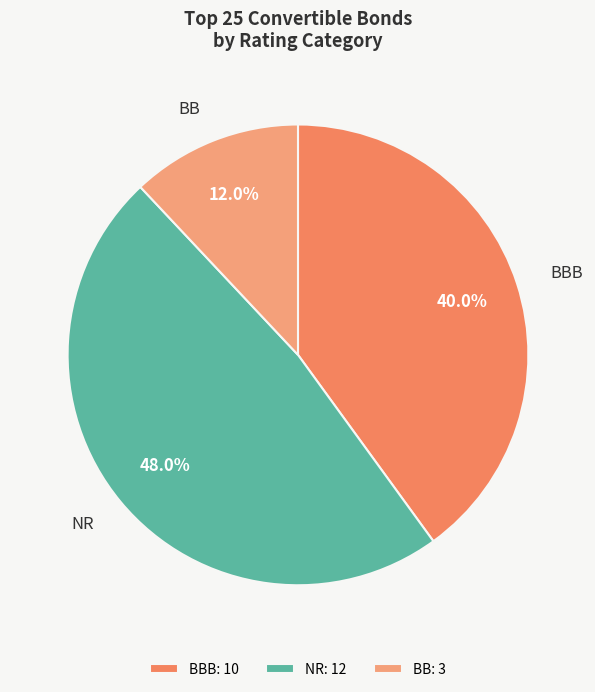

What is the total percentage of BBB and NR?

88.0%